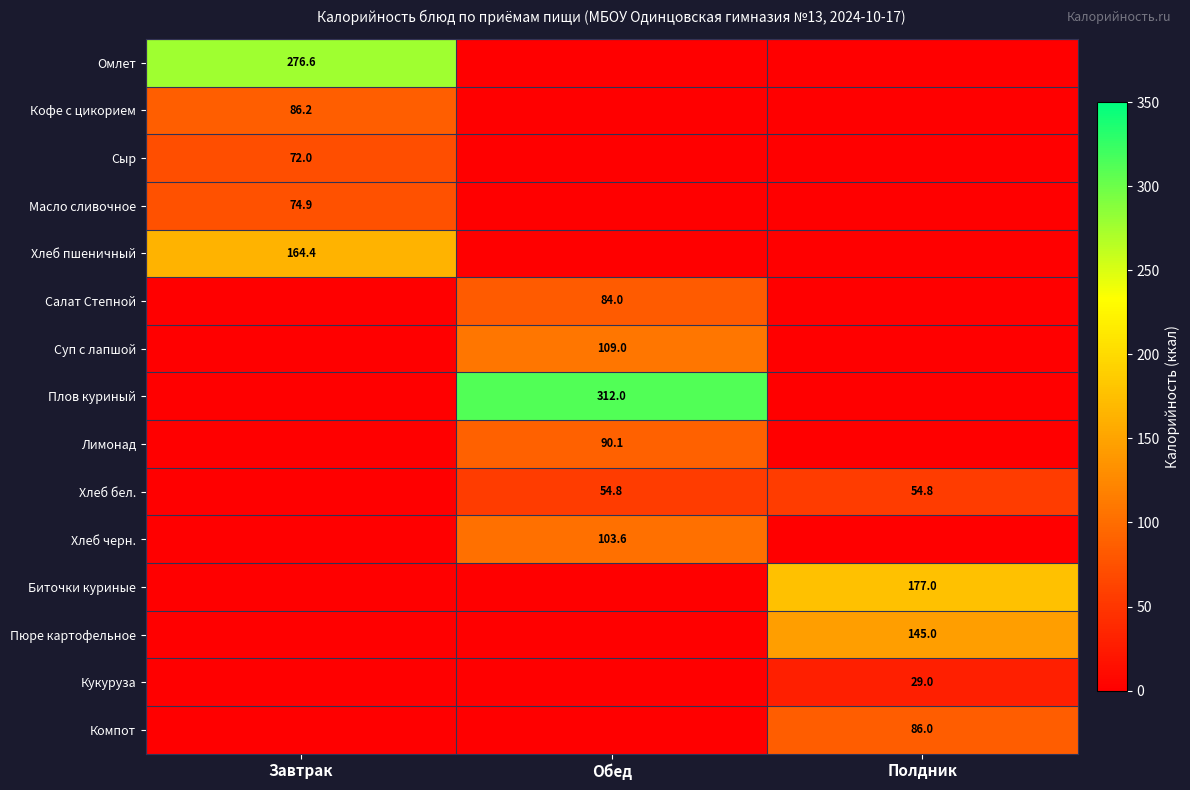

What is the total value across all series at Завтрак?

674.1